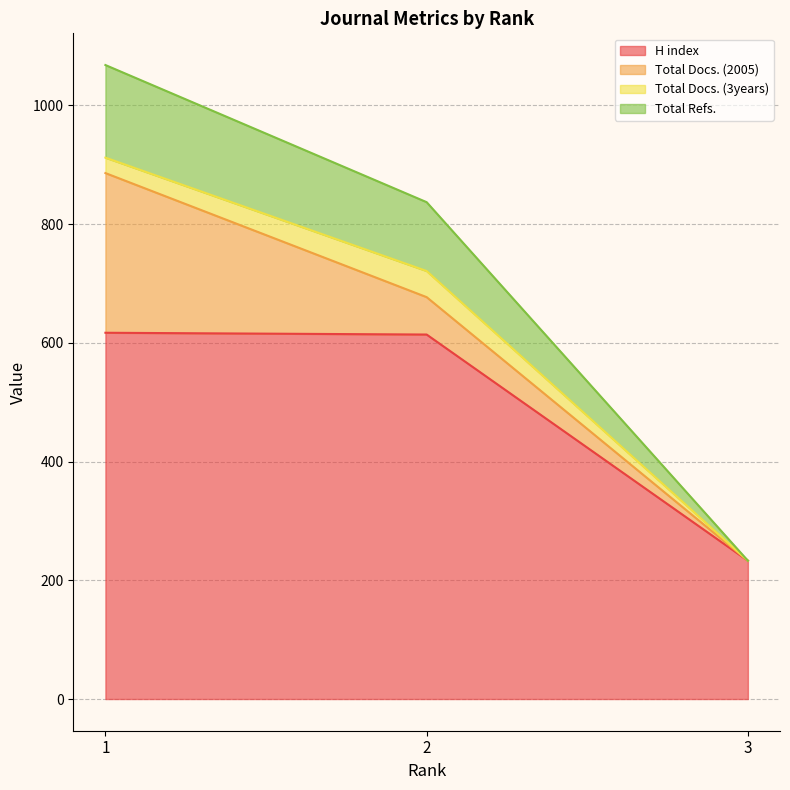

At which category does the chart reach its minimum across all series?

3